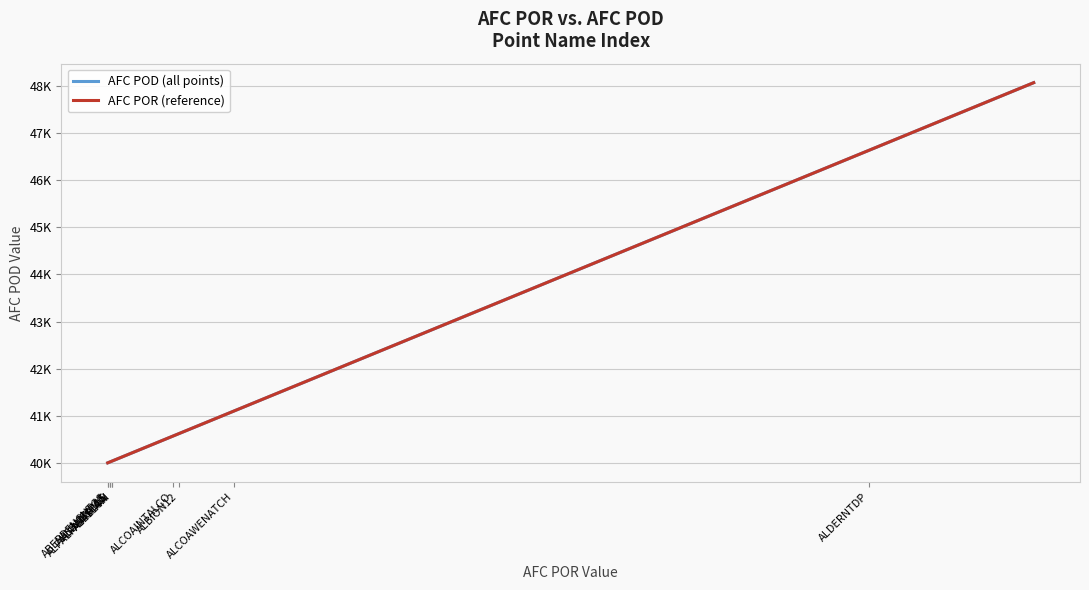

True or false: AFC POR (reference) has a value of 13284 at 15.

False